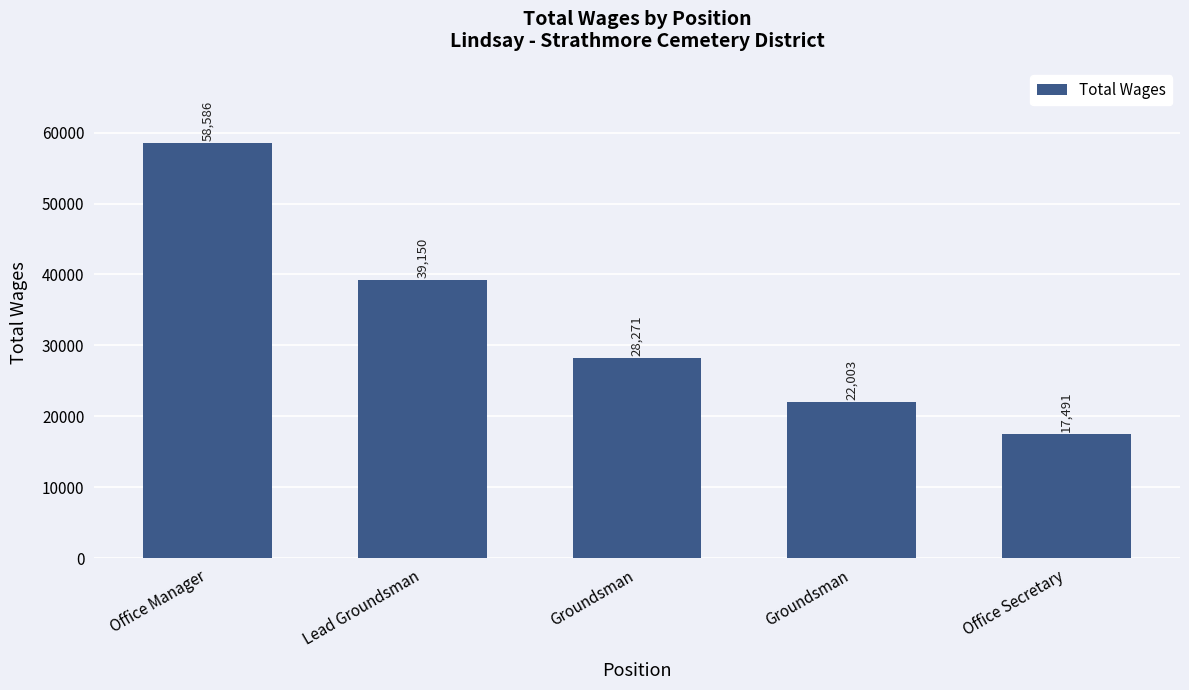

How many bars are there in total?

5